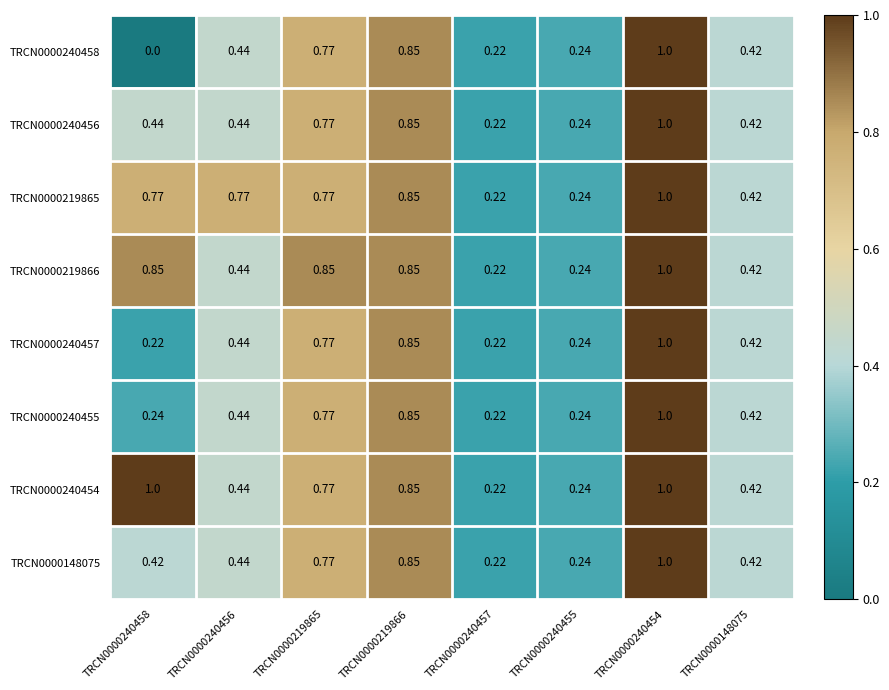

Is the value of TRCN0000240456 at TRCN0000219865 greater than the value of TRCN0000240455 at TRCN0000240457?

Yes